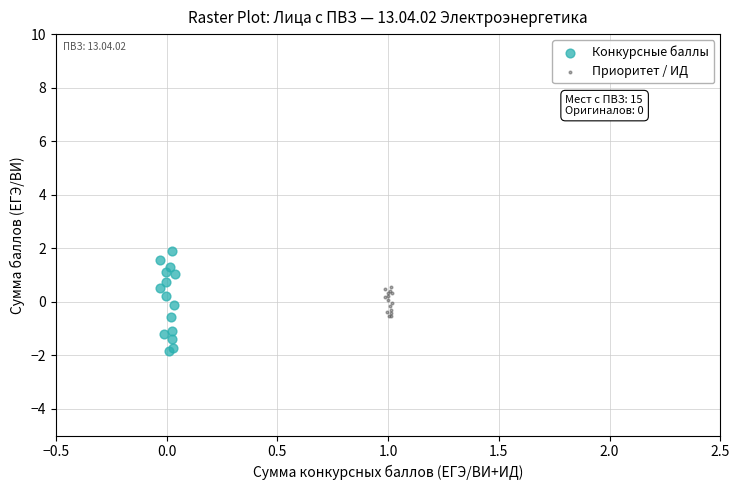

Which series has the largest Y range (max minus min)?

Конкурсные баллы